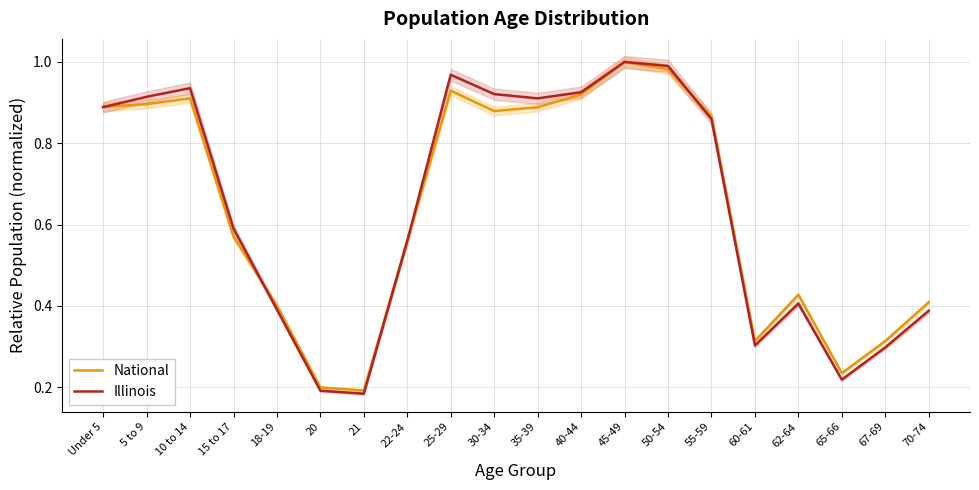

Is the value of National at 62-64 greater than the value of Illinois at 67-69?

Yes